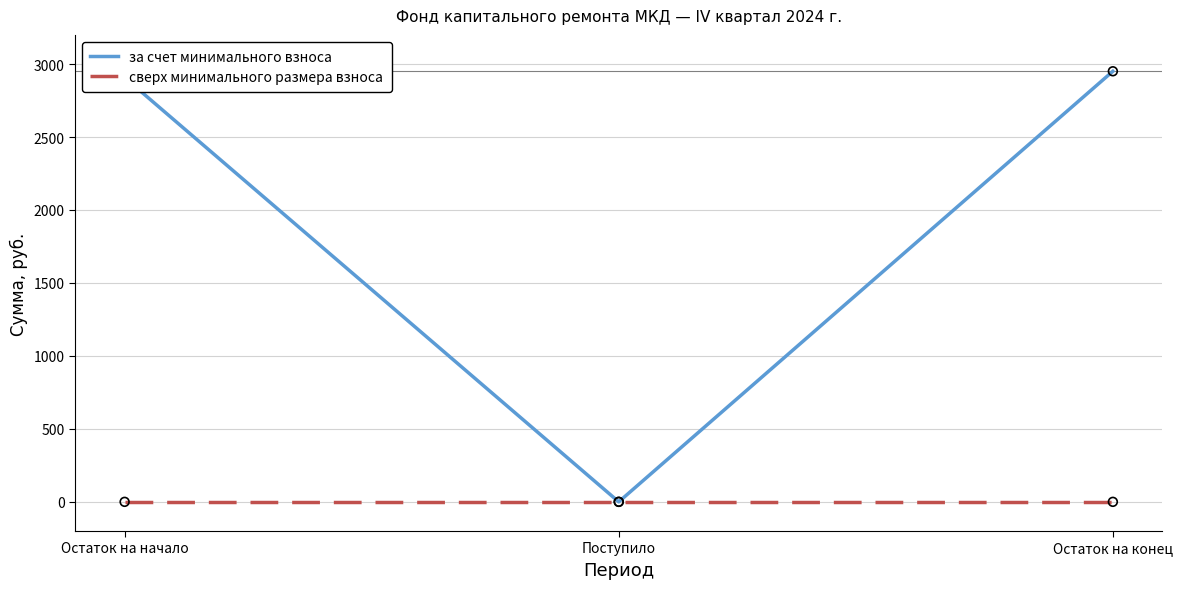

What are all the series names shown in the legend?

за счет минимального взноса, сверх минимального размера взноса